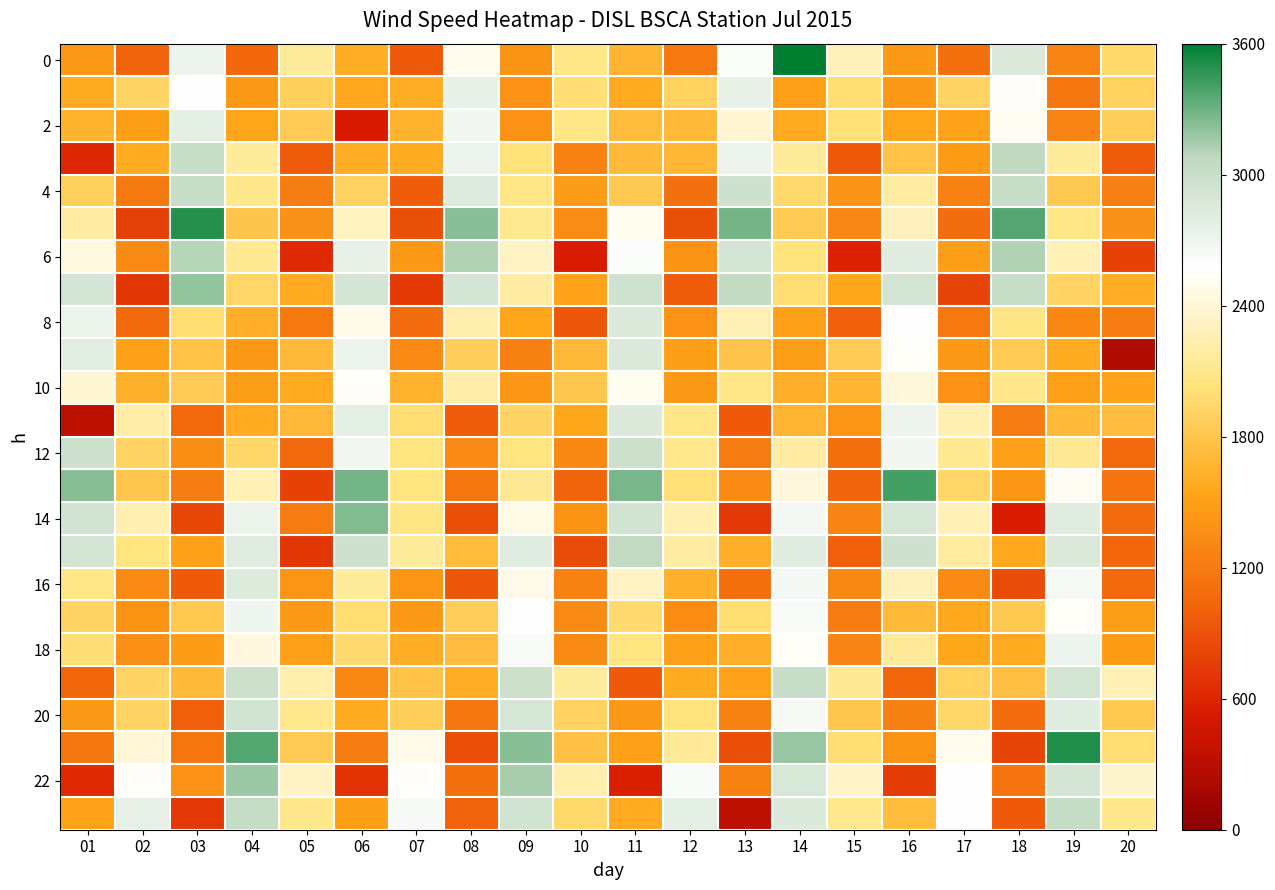

At which category does the chart reach its peak across all series?

14